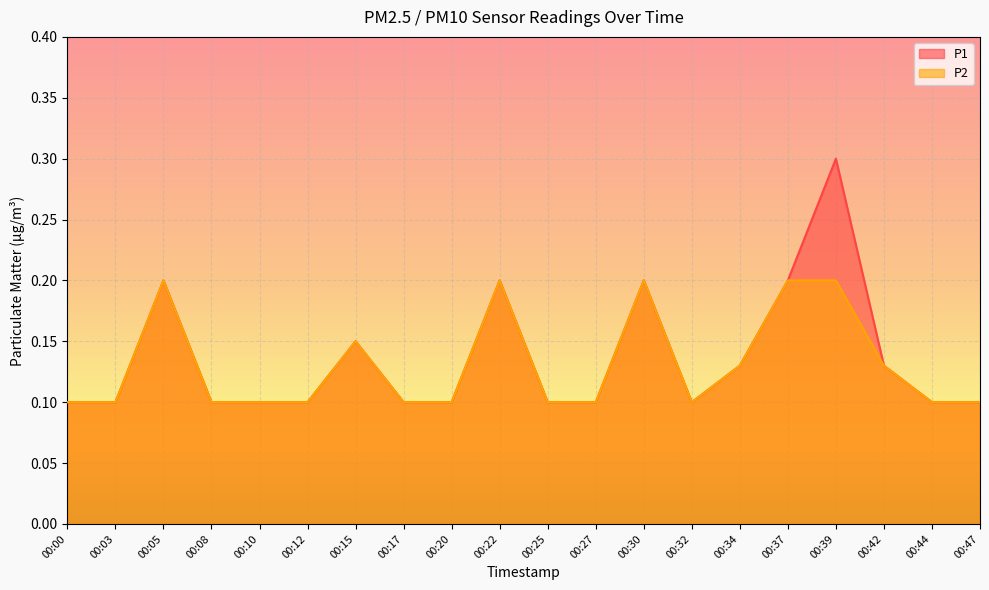

True or false: P2 and P1 intersect in this chart.

False